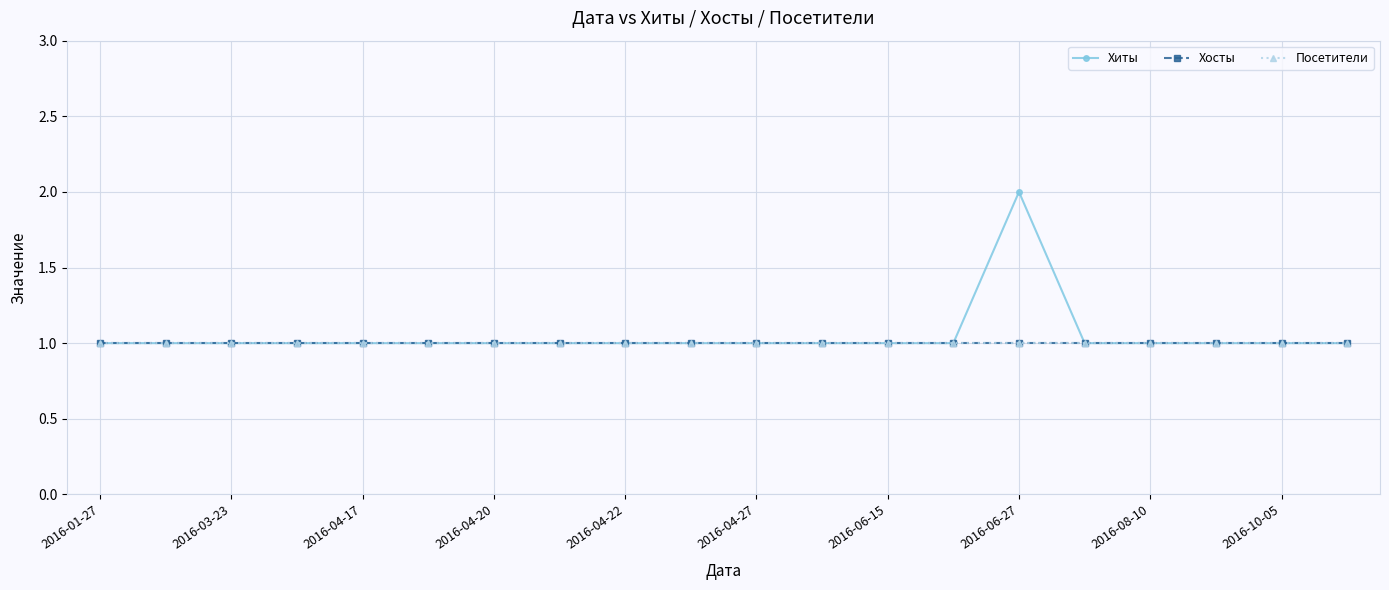

At how many categories does at least one series exceed 1?

1